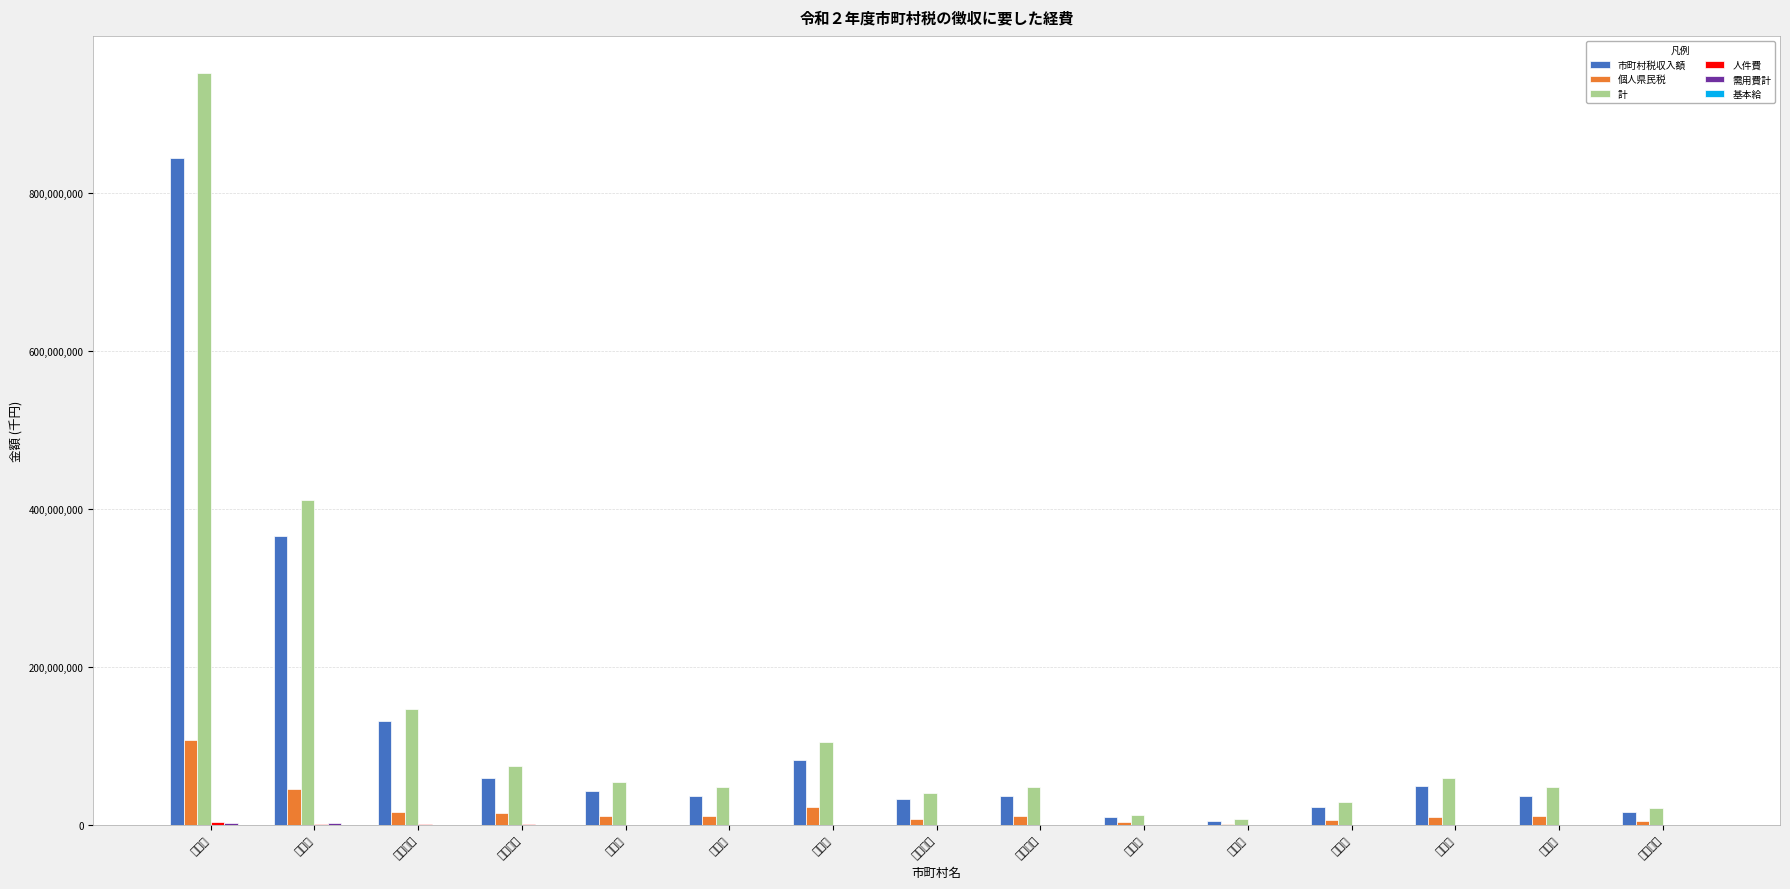

Which series has the largest total across all categories?

計